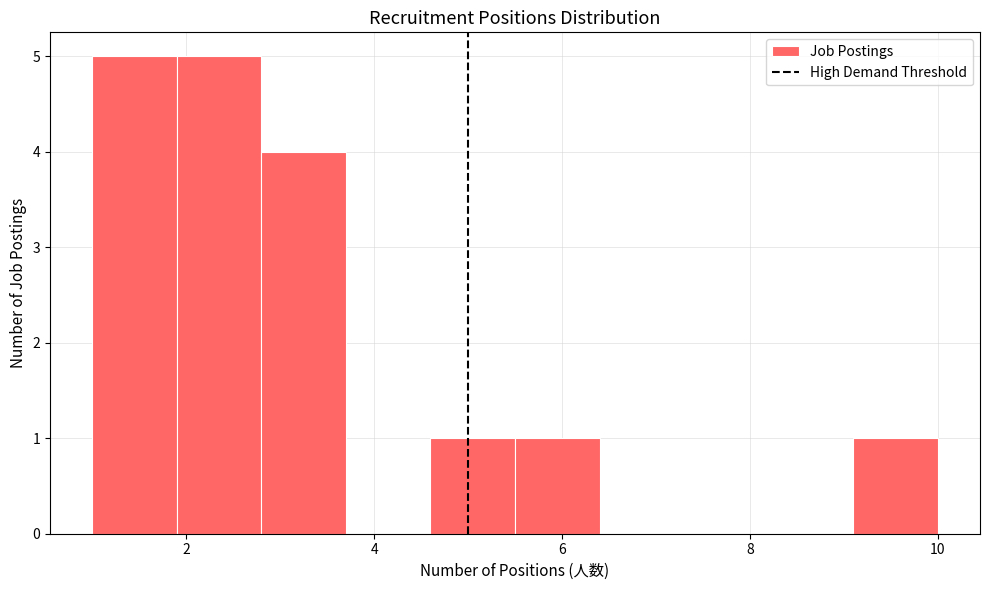

Reading left to right, list every bar in this chart as the range it spans on the x-axis followed by its height. Neither the bar edges nor the heights are printed on the chart, so give them approximately, as read against the axes.

1.0 to 1.9: 5
1.9 to 2.8: 5
2.8 to 3.7: 4
3.7 to 4.6: 0
4.6 to 5.5: 1
5.5 to 6.4: 1
6.4 to 7.3: 0
7.3 to 8.2: 0
8.2 to 9.1: 0
9.1 to 10.0: 1